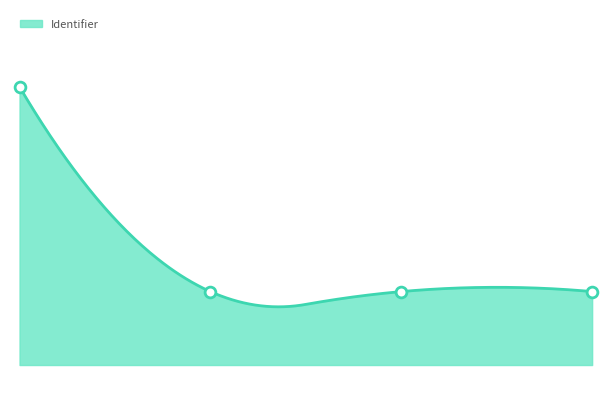

What is the change in value from 4.1 Vraag van de patiënt to 4.3 Antwoord aan de patiënt?

+3